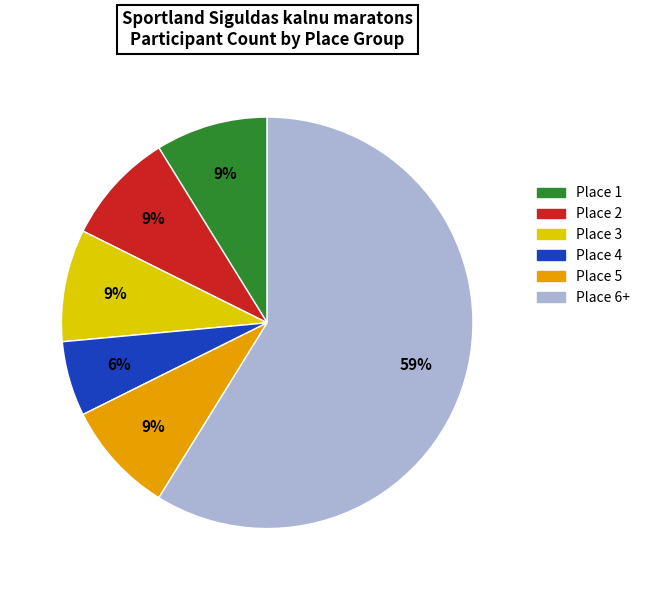

To the nearest percent, what is the average slice percentage?

17%